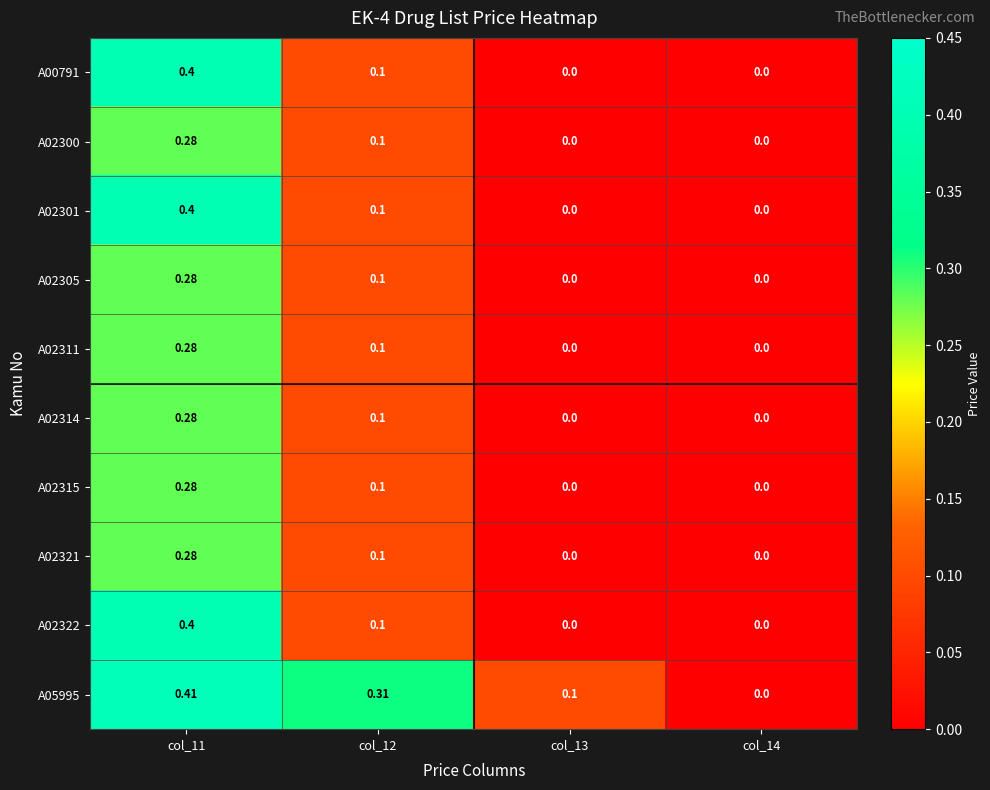

Which series has the widest spread of values?

A05995